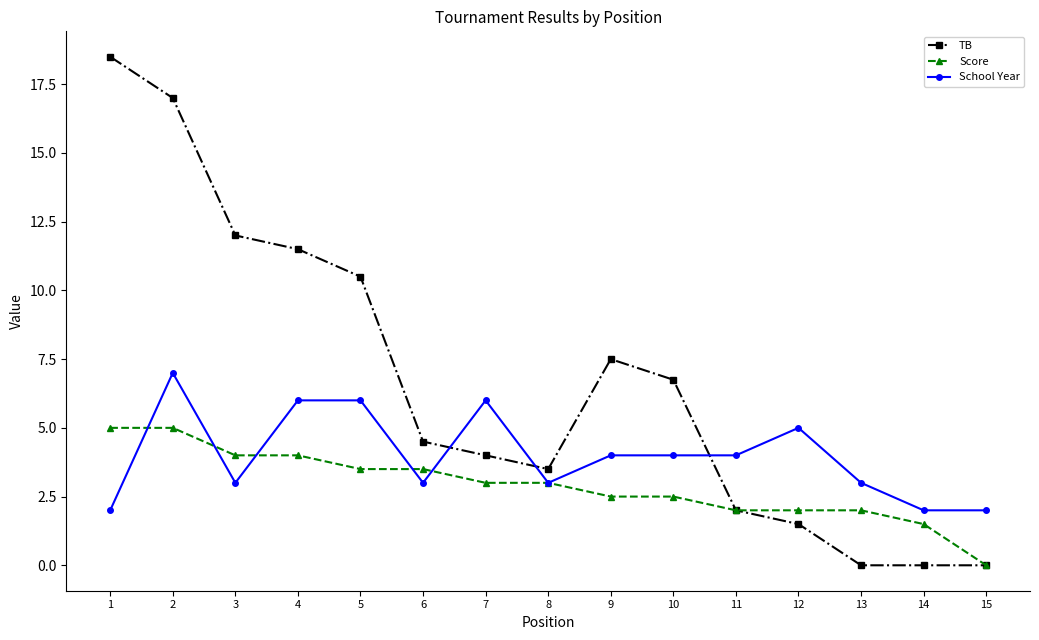

How many lines are shown in the chart?

3